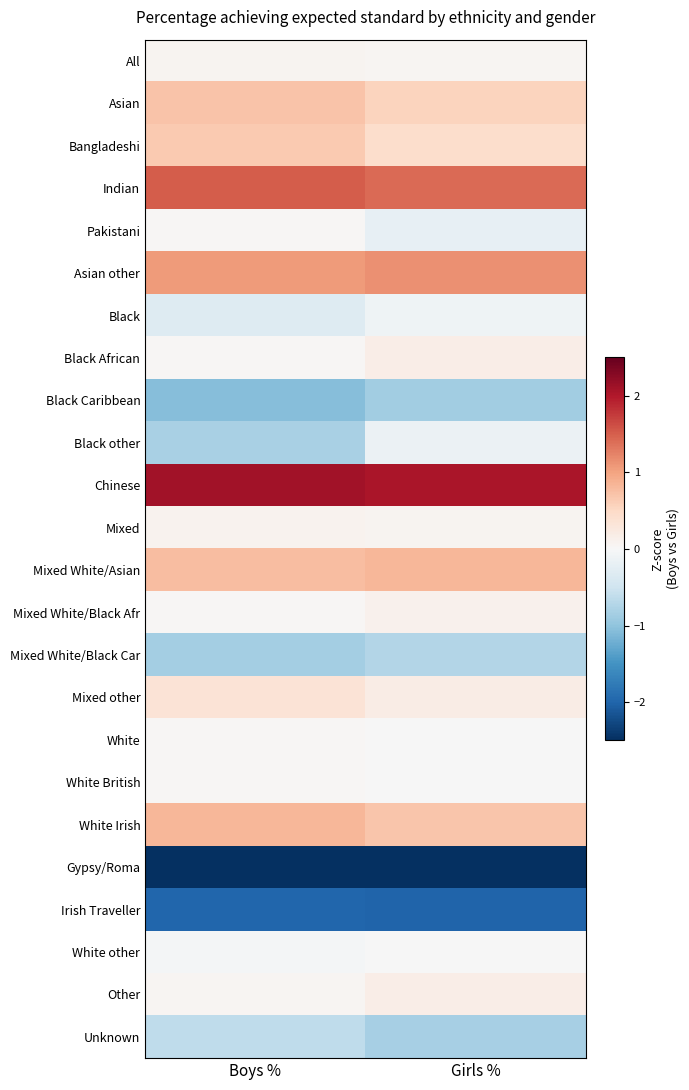

Reading left to right, transcribe all the data shown in this chart.

All: Boys %=0.1	Girls %=0.0
Asian: Boys %=0.7	Girls %=0.5
Bangladeshi: Boys %=0.7	Girls %=0.4
Indian: Boys %=1.5	Girls %=1.4
Pakistani: Boys %=0.0	Girls %=-0.2
Asian other: Boys %=1.1	Girls %=1.1
Black: Boys %=-0.3	Girls %=-0.1
Black African: Boys %=0.0	Girls %=0.2
Black Caribbean: Boys %=-1.1	Girls %=-0.9
Black other: Boys %=-0.8	Girls %=-0.1
Chinese: Boys %=2.1	Girls %=2.0
Mixed: Boys %=0.1	Girls %=0.1
Mixed White/Asian: Boys %=0.8	Girls %=0.8
Mixed White/Black Afr: Boys %=0.0	Girls %=0.1
Mixed White/Black Car: Boys %=-0.9	Girls %=-0.7
Mixed other: Boys %=0.3	Girls %=0.2
White: Boys %=0.0	Girls %=-0.0
White British: Boys %=0.0	Girls %=-0.0
White Irish: Boys %=0.8	Girls %=0.7
Gypsy/Roma: Boys %=-2.6	Girls %=-2.9
Irish Traveller: Boys %=-2.0	Girls %=-2.0
White other: Boys %=-0.0	Girls %=-0.0
Other: Boys %=0.0	Girls %=0.2
Unknown: Boys %=-0.6	Girls %=-0.8